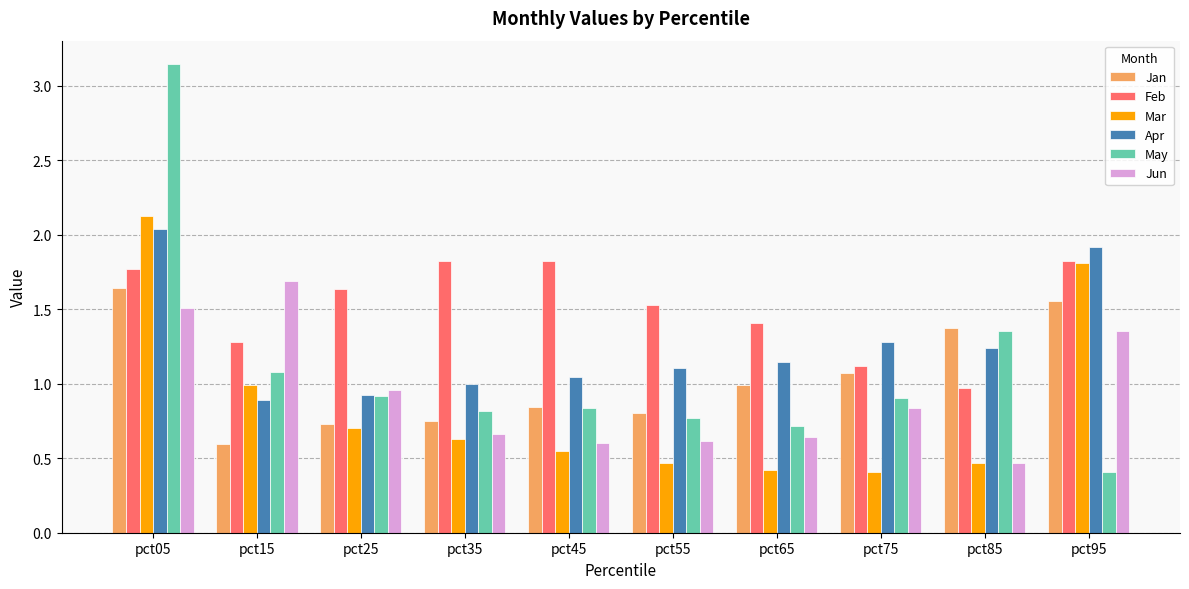

The Apr series shows 1.6 at pct45. True or false?

False